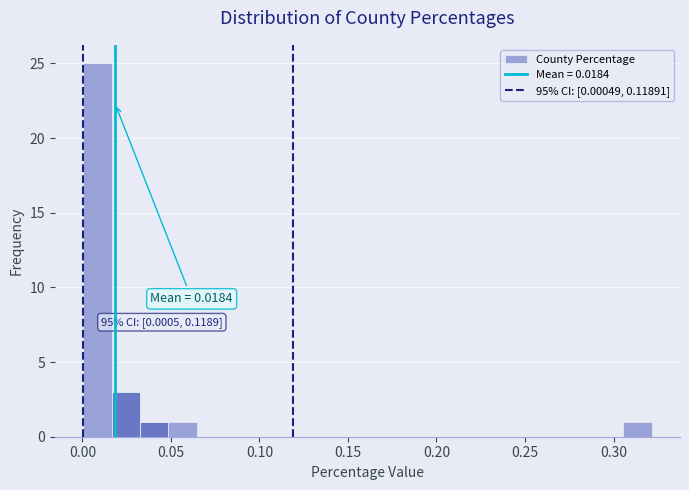

Read against the x-axis, roughly where is the centre of the tallest bar?

0.010